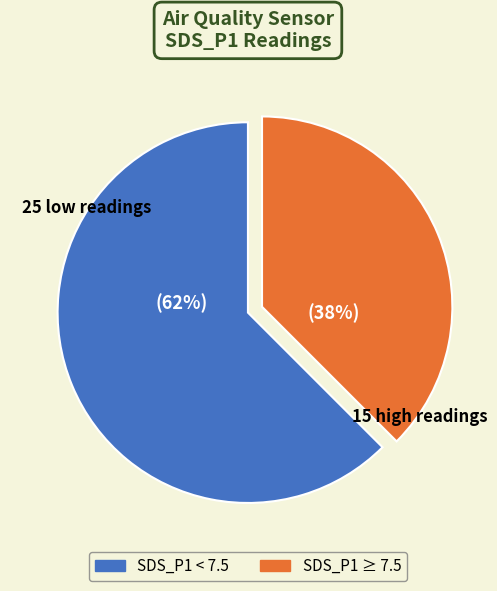

Is there a majority slice in this chart?

Yes